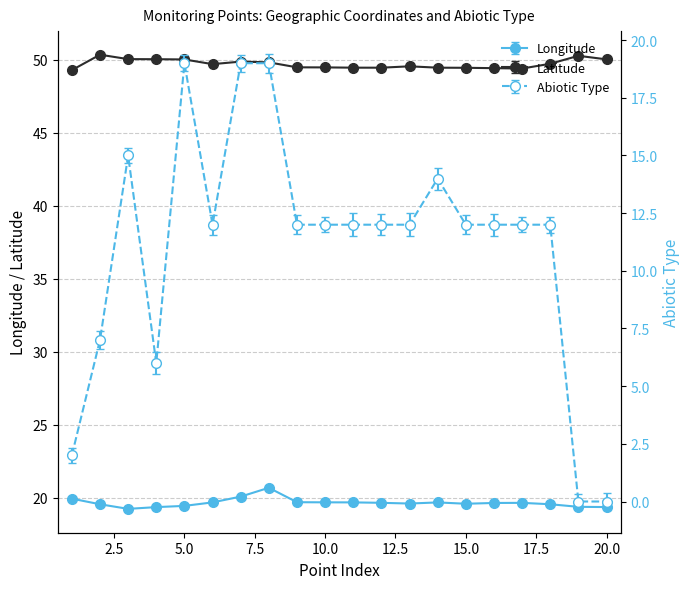

Is it true that Longitude equals 19.7 at 12?

True